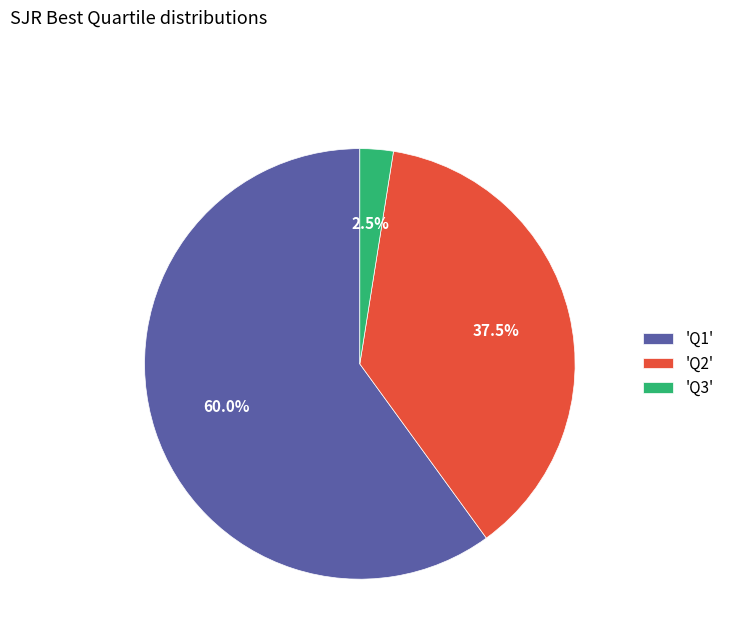

Which category has the biggest portion of the pie?

'Q1'